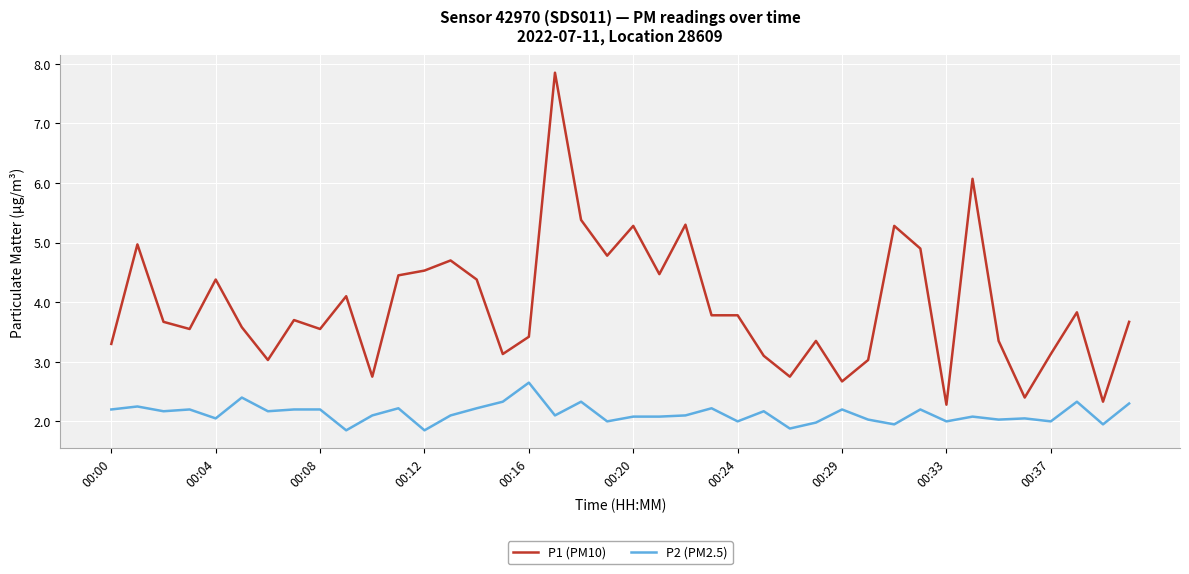

What is the smallest value displayed?

1.9